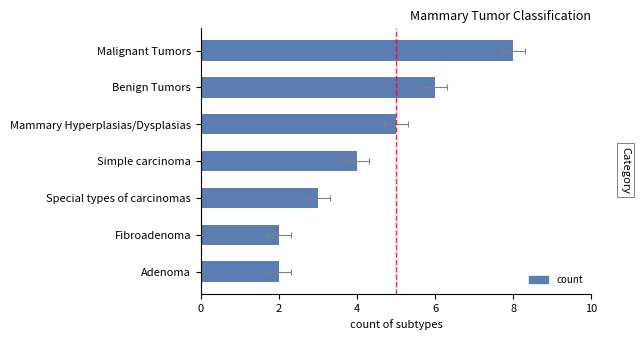

Are the bars horizontal?

Yes